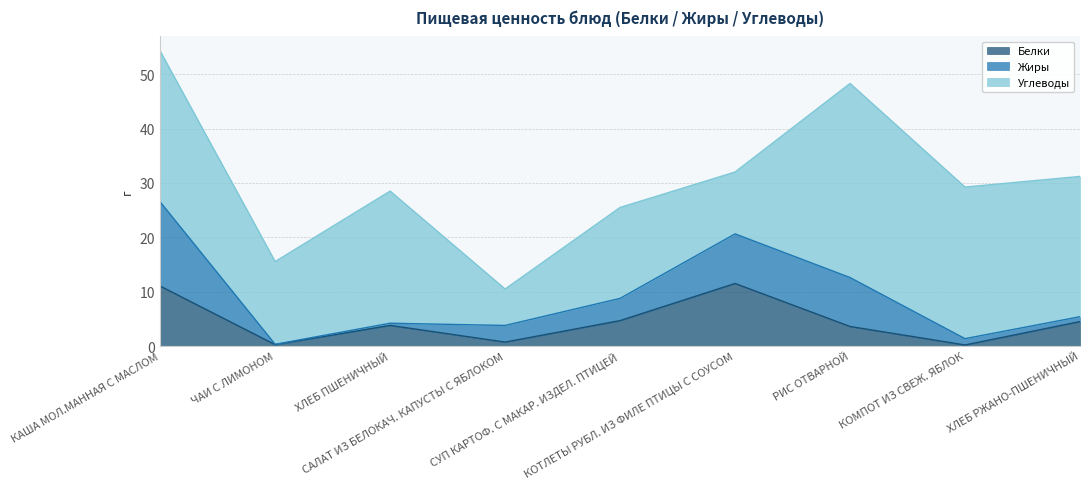

True or false: Углеводы and Белки cross at least once.

True